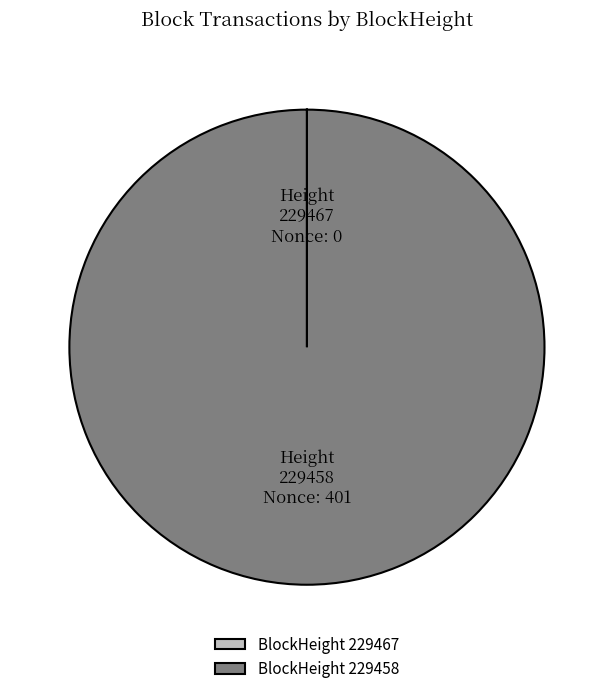

Does any single category account for the majority?

Yes